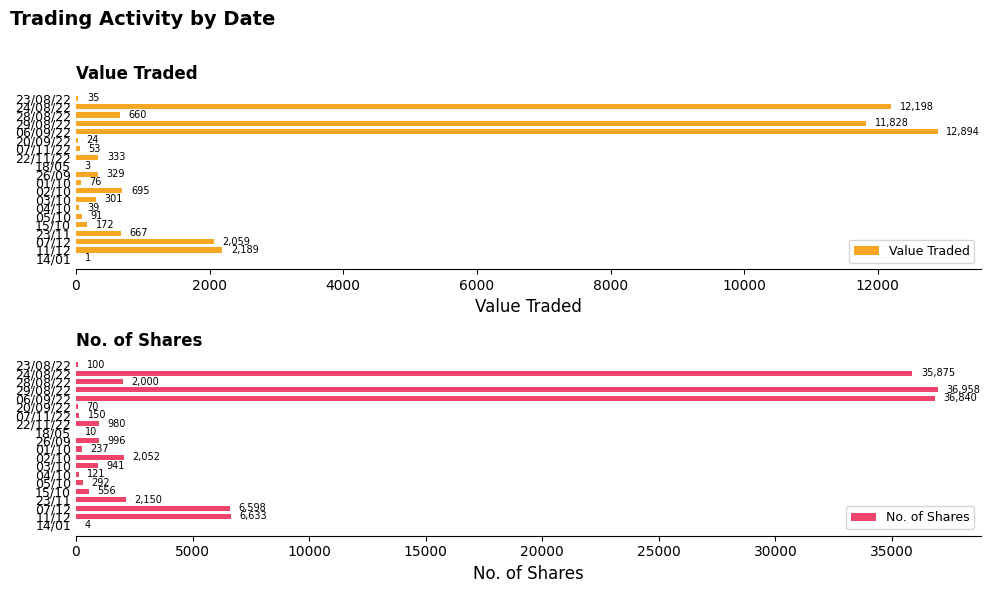

What is the sum of all No. of Shares values?

133563